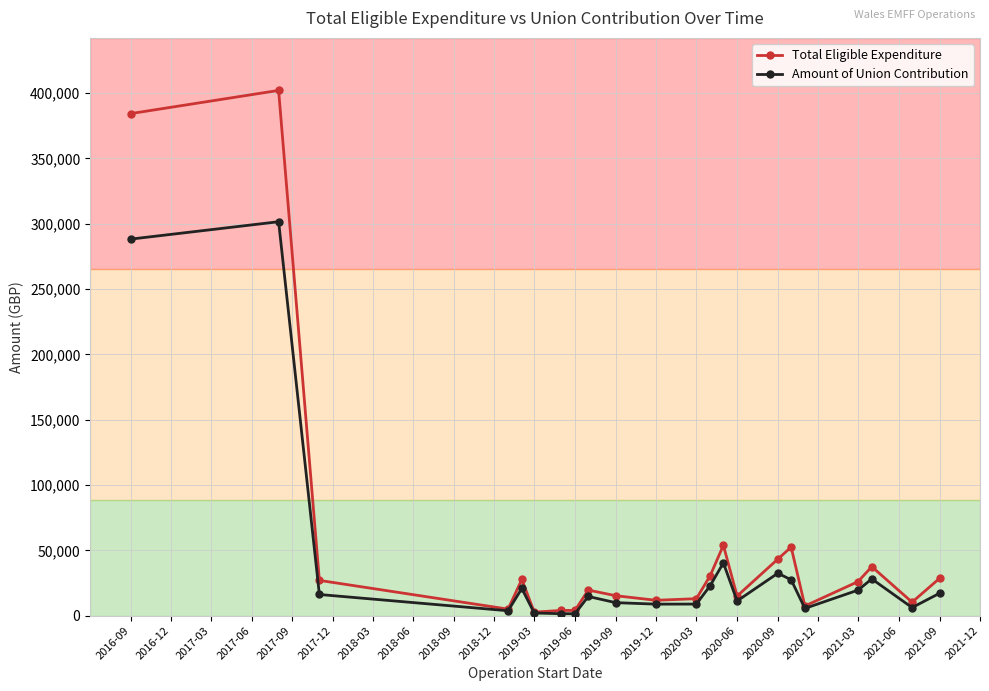

List the series in order of their peak value, lowest first.

Amount of Union Contribution, Total Eligible Expenditure